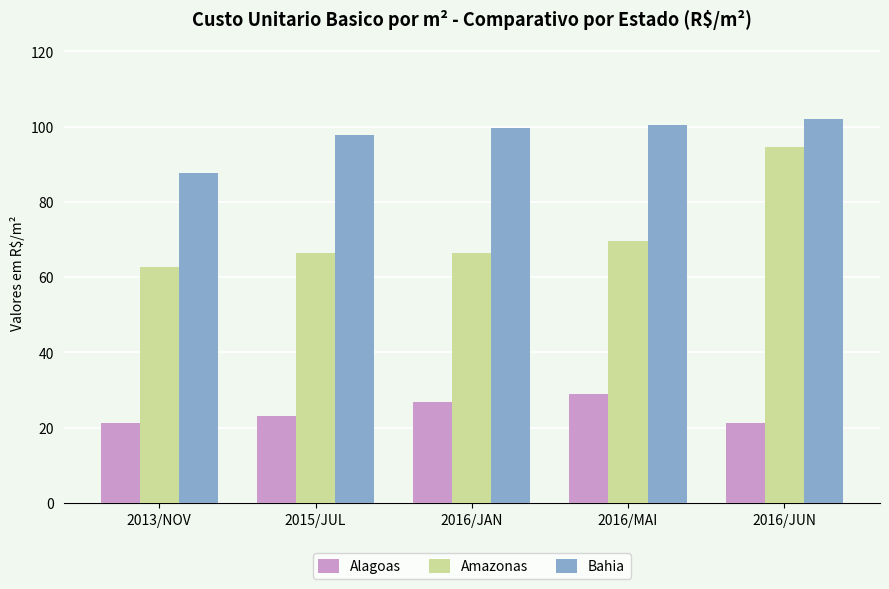

How many data points in Bahia are above 99?

3